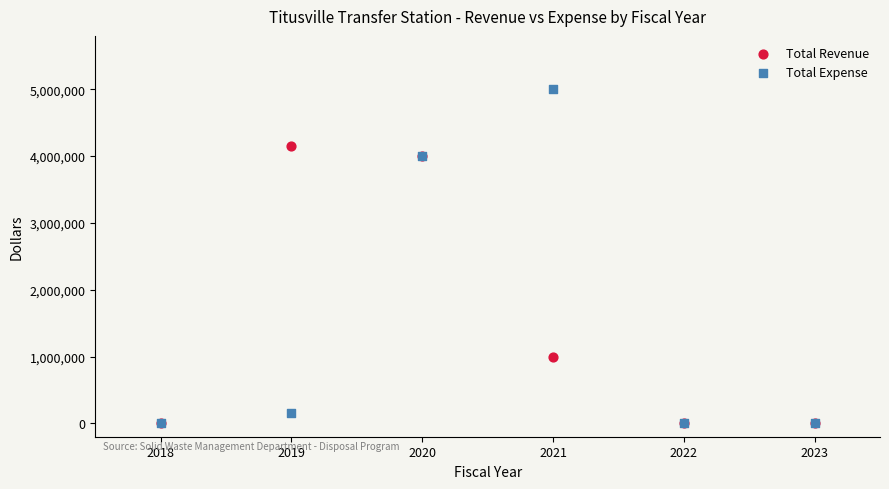

What are all the series names shown in the legend?

Total Revenue, Total Expense